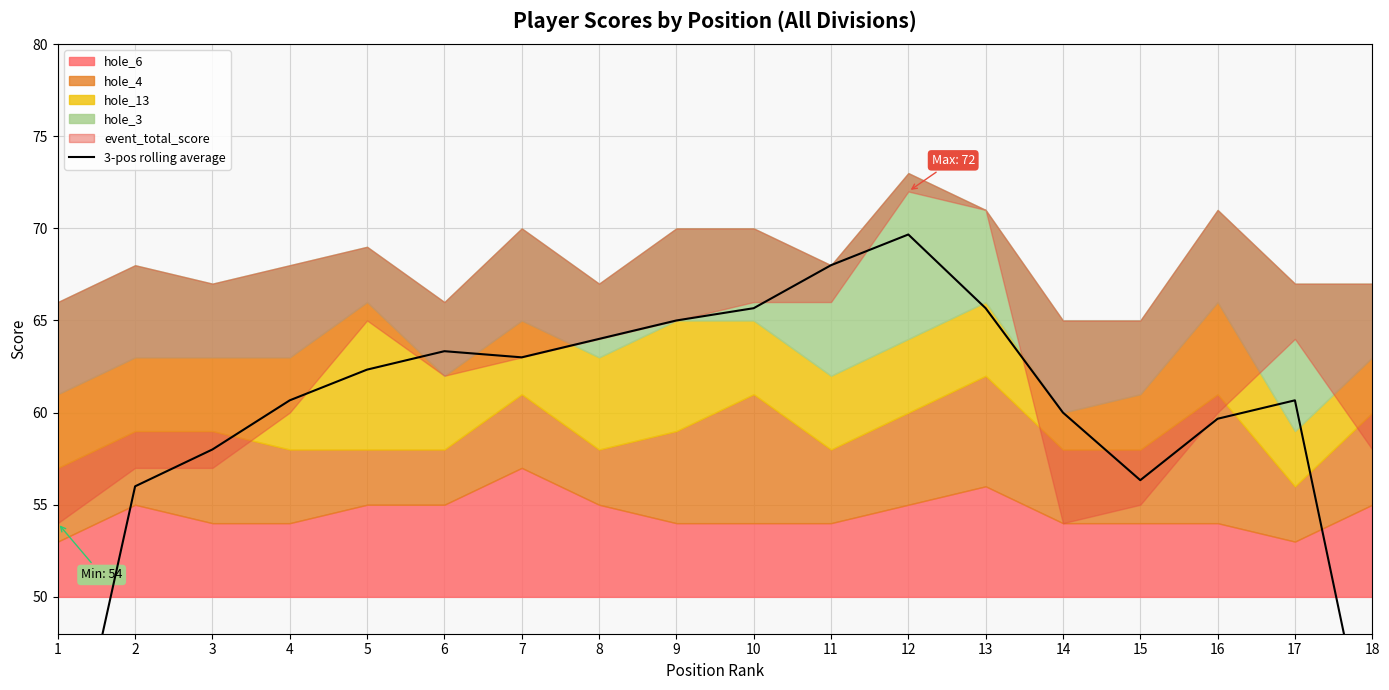

Reading left to right, list all the values displayed in this chart.

1=37.0	2=56.0	3=58.0	4=60.7	5=62.3	6=63.3	7=63.0	8=64.0	9=65.0	10=65.7	11=68.0	12=69.7	13=65.7	14=60.0	15=56.3	16=59.7	17=60.7	18=40.7